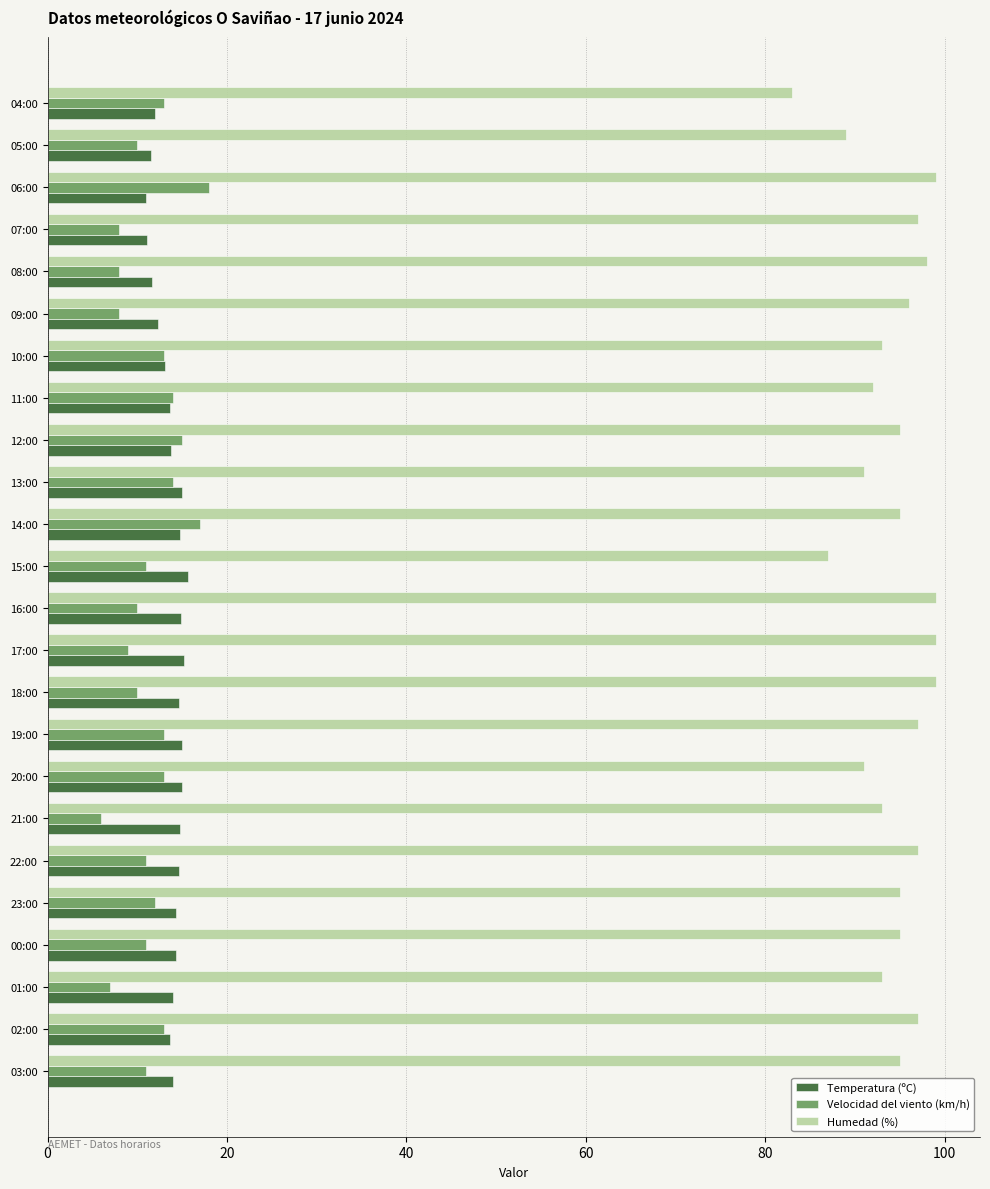

How many series are shown in this chart?

3